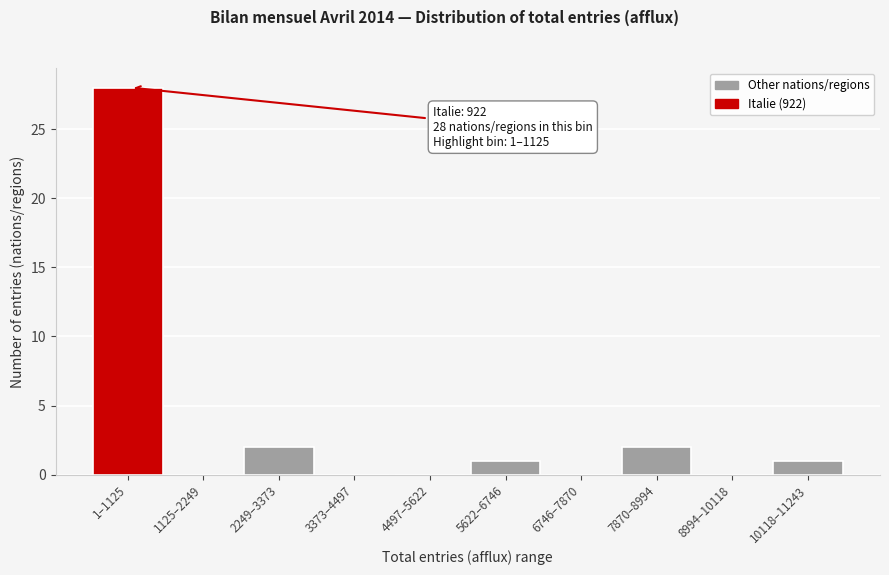

Reading right to left, transcribe all the data shown in this chart.

10118–11243=1	8994–10118=0	7870–8994=2	6746–7870=0	5622–6746=1	4497–5622=0	3373–4497=0	2249–3373=2	1125–2249=0	1–1125=28